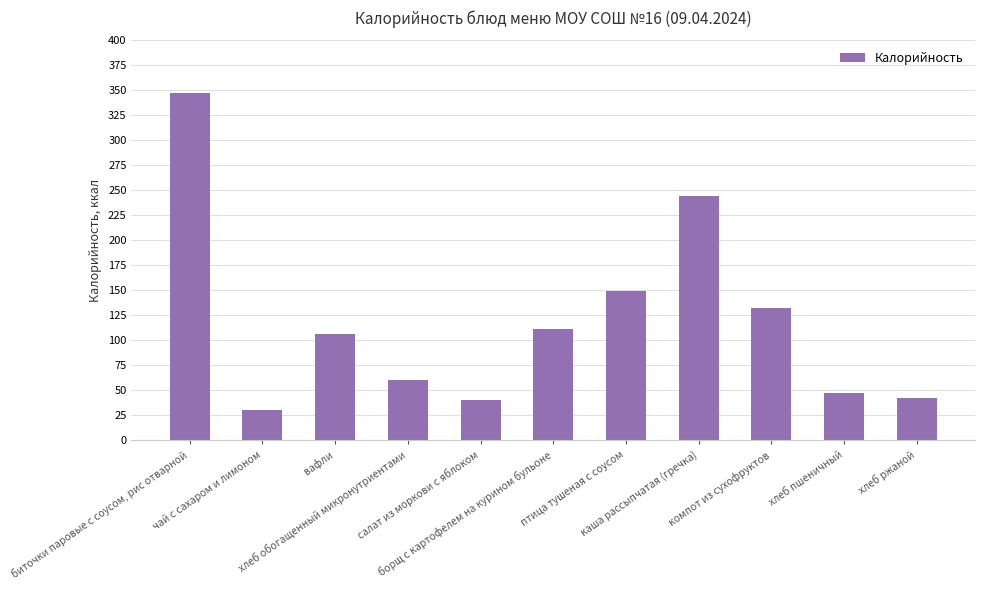

Reading left to right, what are all the values shown in this chart?

347	30	106	60	40	111	149	244	132	47	42